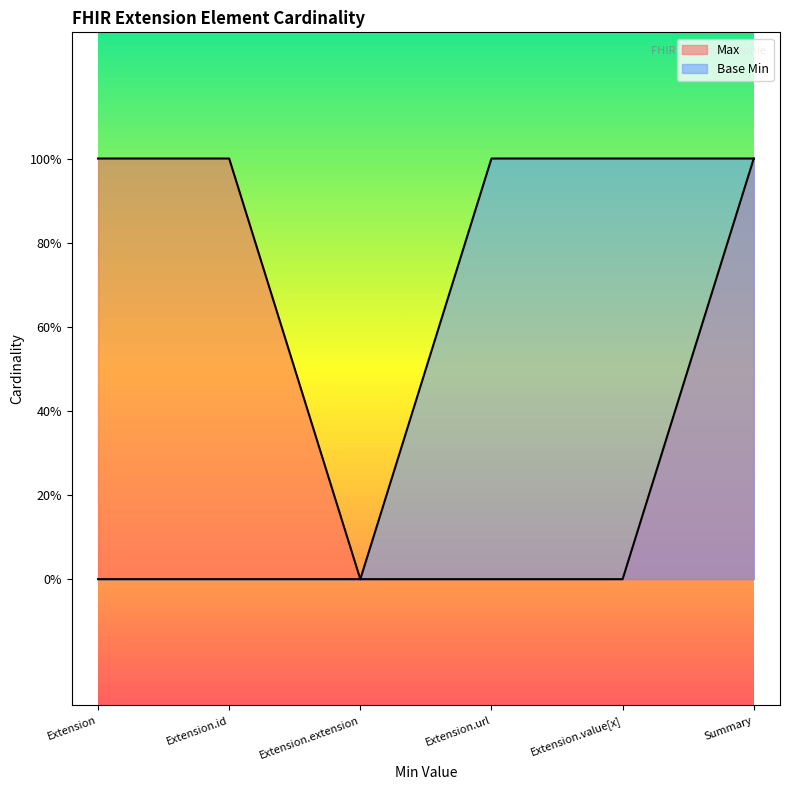

At which label does Base Min reach its peak?

Extension.url